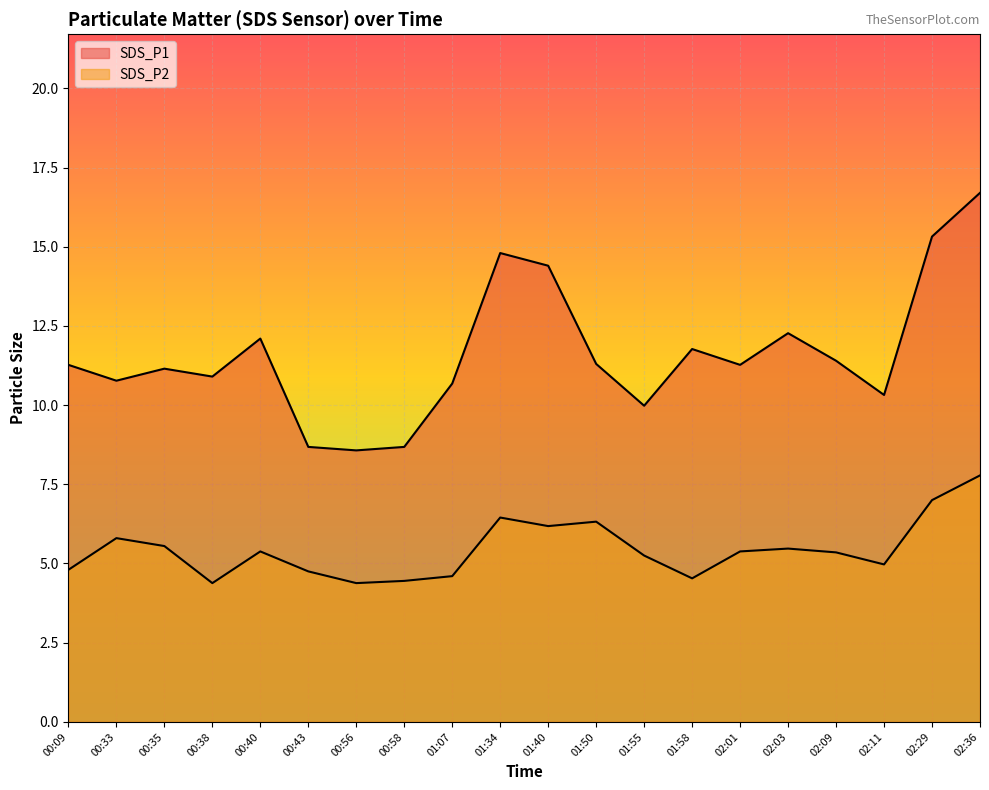

What is the total value across all series at 02:03?

17.7